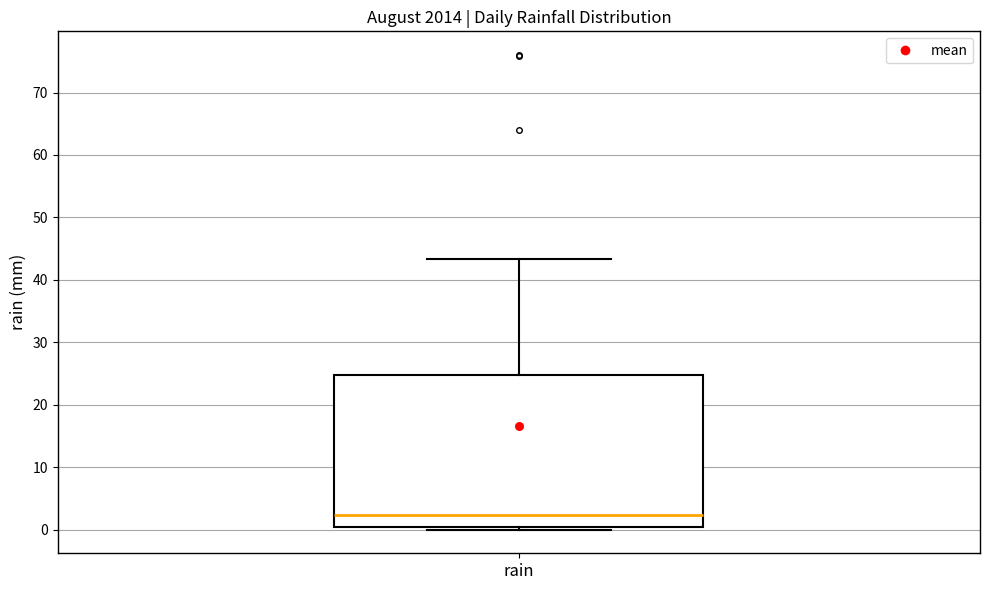

Where does the upper whisker of the box for rain end on the y-axis? The values are not printed on the chart, so give them approximately, as read against the axis.

43